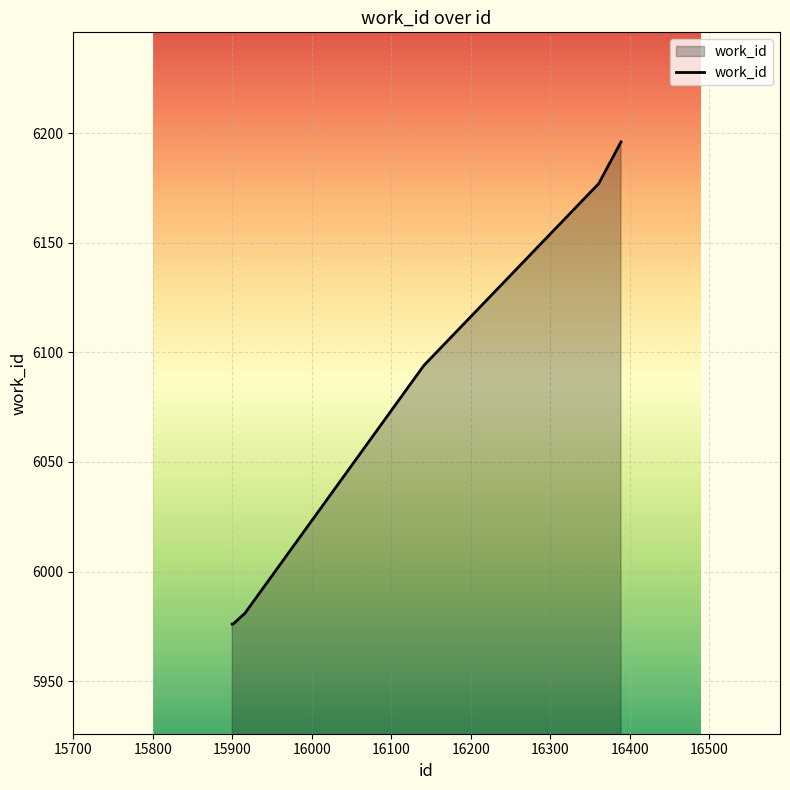

True or false: the data has more than 2 interior local peaks.

False